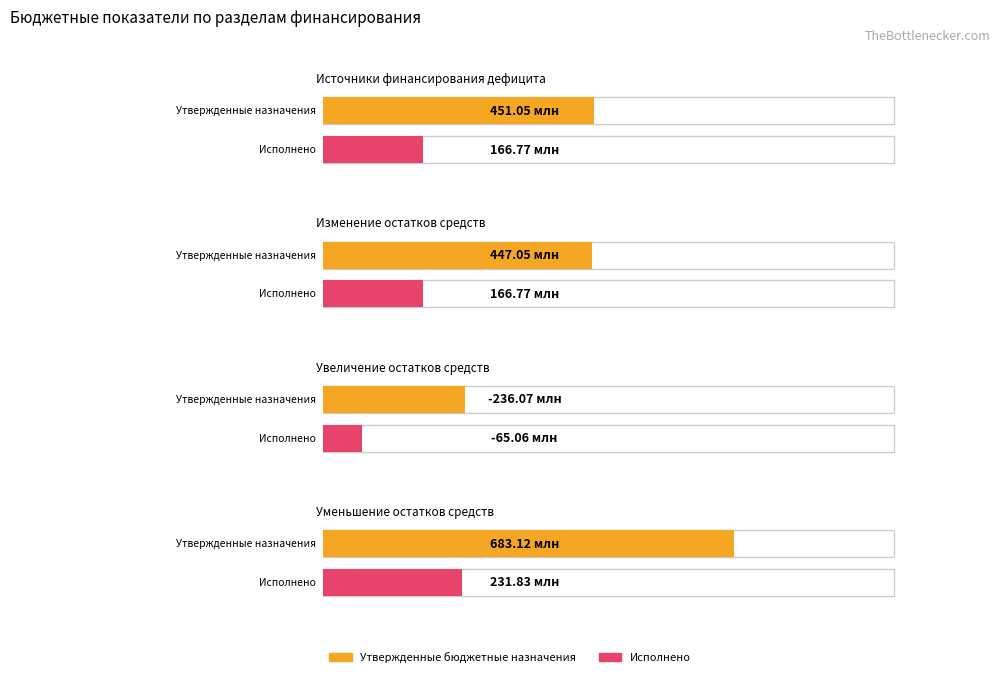

The Утвержденные бюджетные назначения series shows 661344808.9 at Изменение остатков средств. True or false?

False